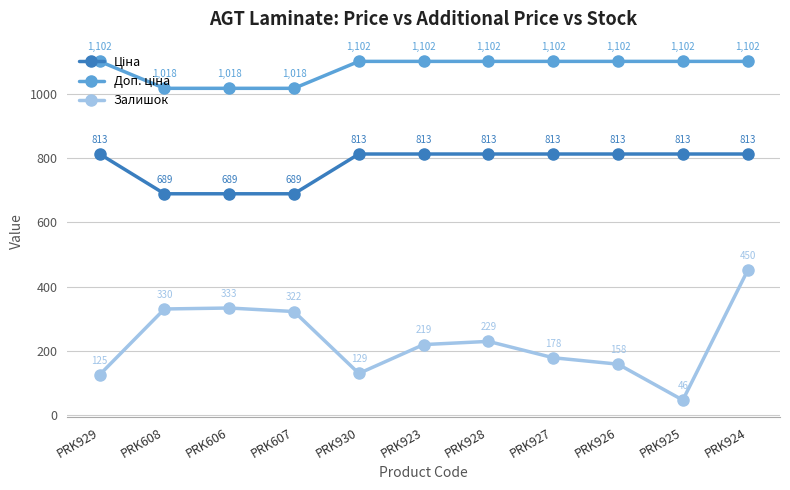

At which category is the sum across all series the highest?

PRK924